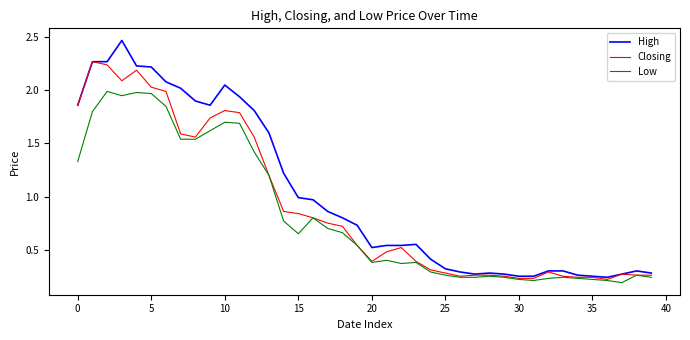

List the series in order of their peak value, lowest first.

Low, Closing, High